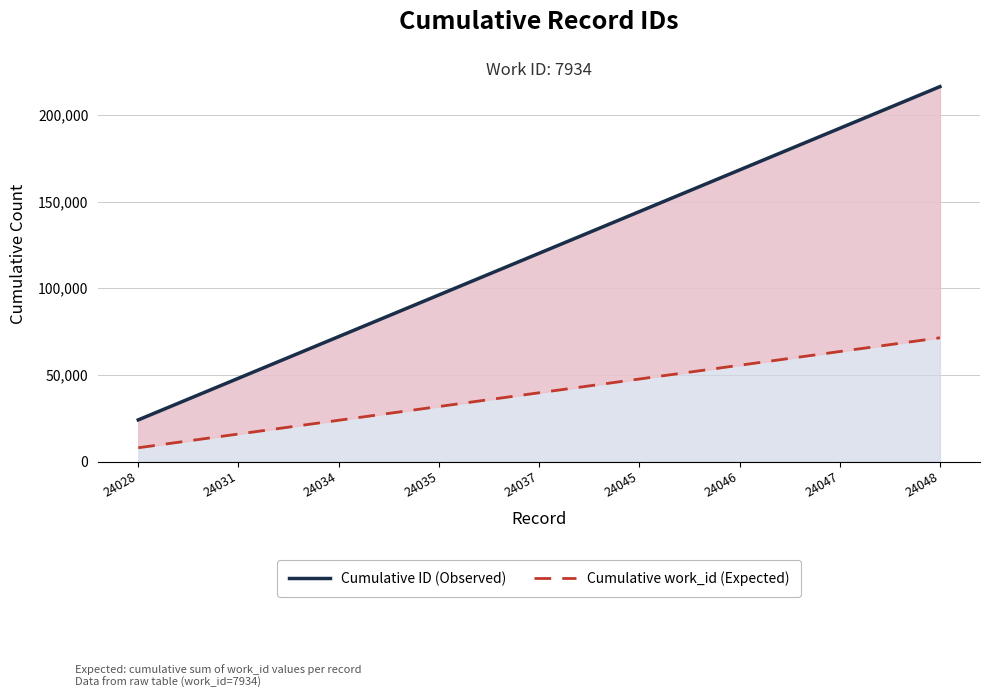

What is the smallest value displayed?

7934